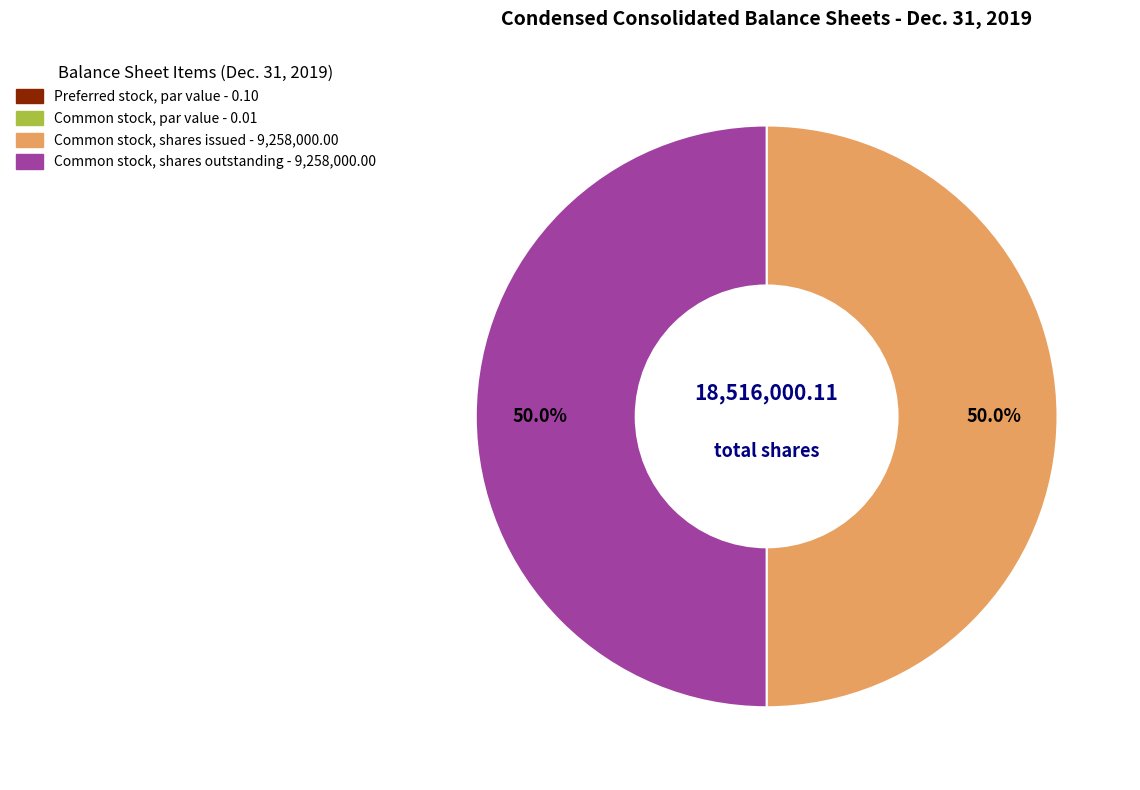

What portion of the pie excludes Common stock, shares outstanding?

50.0%